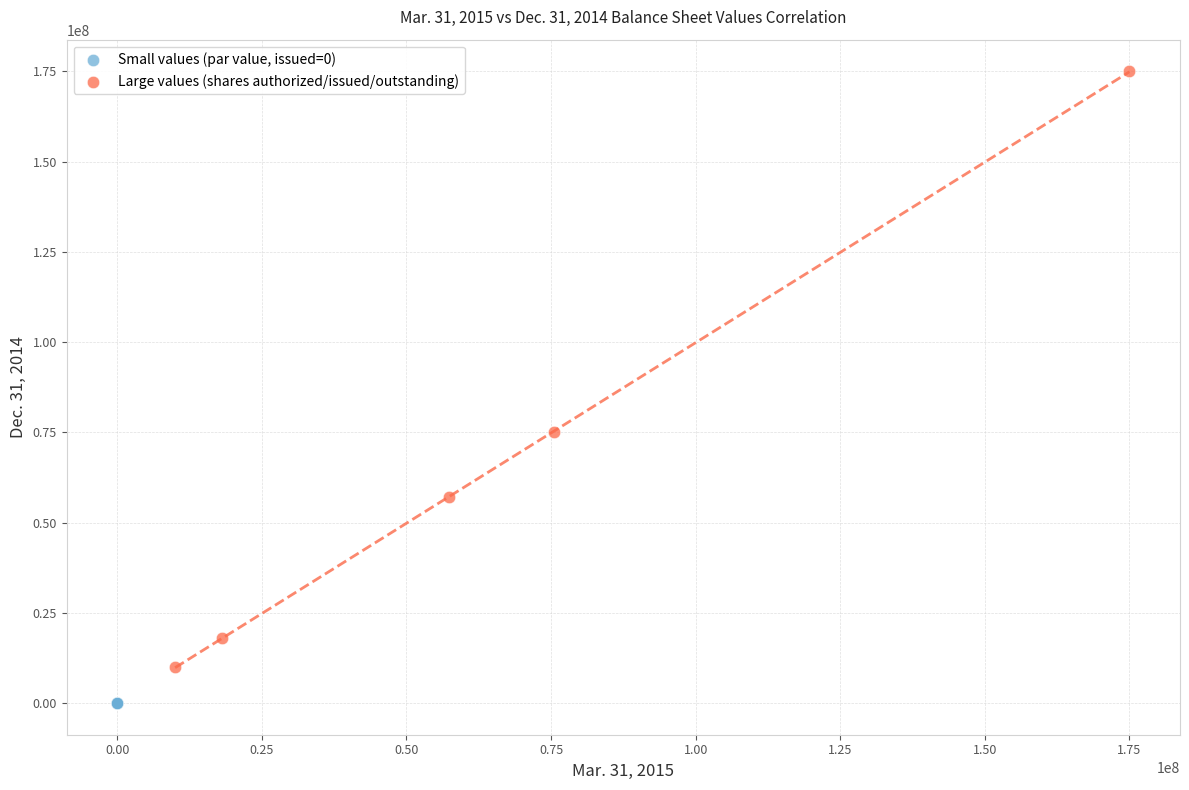

Which series reaches the maximum Y coordinate?

Large values (shares authorized/issued/outstanding)